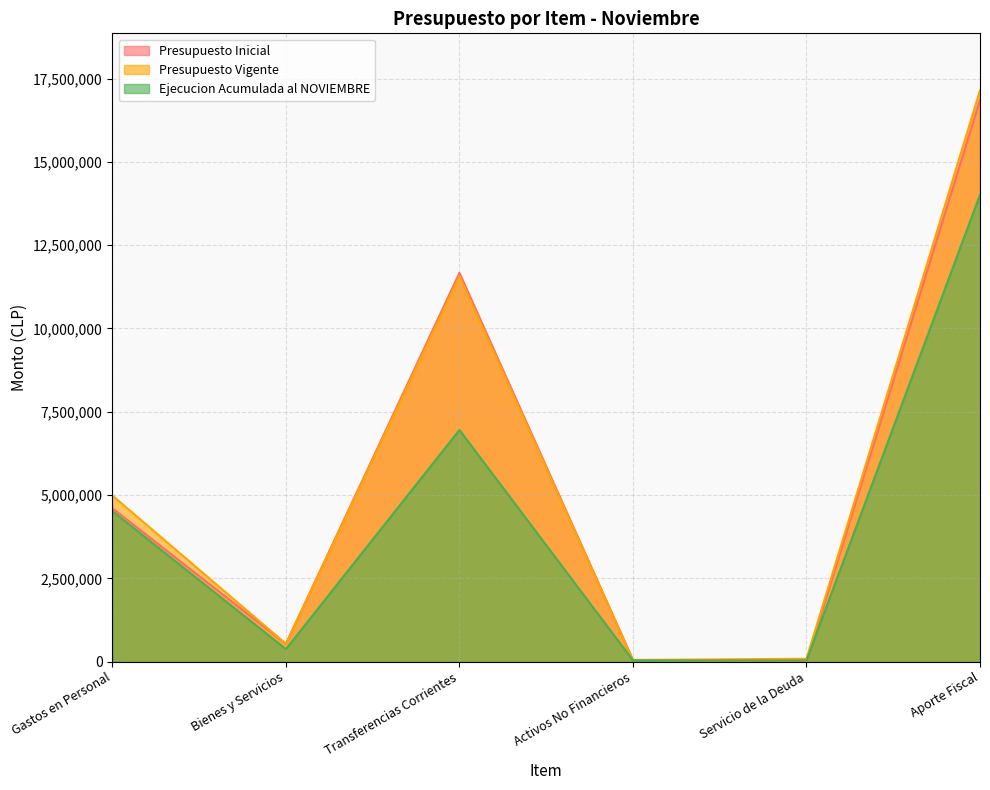

What is the difference between the second highest and minimum values in the Presupuesto Vigente series?

11515675